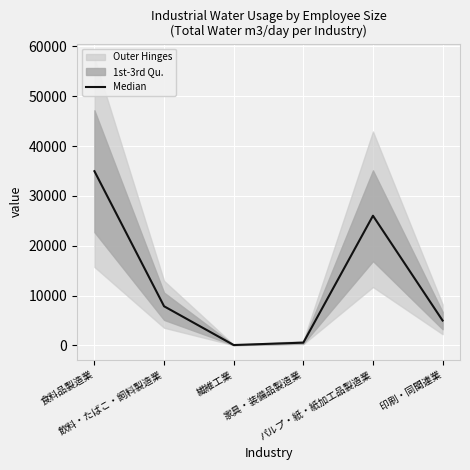

Rank the categories by value from lowest to highest.

繊維工業, 家具・装備品製造業, 印刷・同関連業, 飲料・たばこ・飼料製造業, パルプ・紙・紙加工品製造業, 食料品製造業